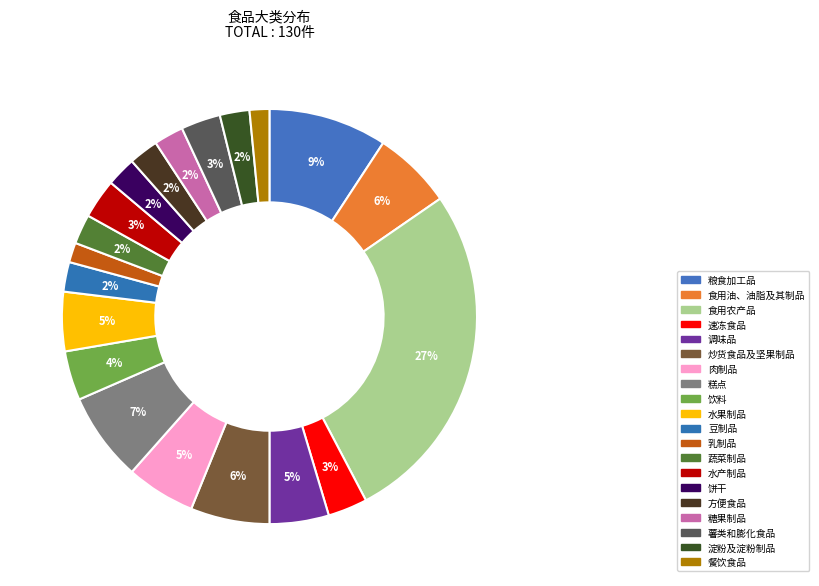

Do 调味品 and 食用农产品 together represent more than half of the pie?

No